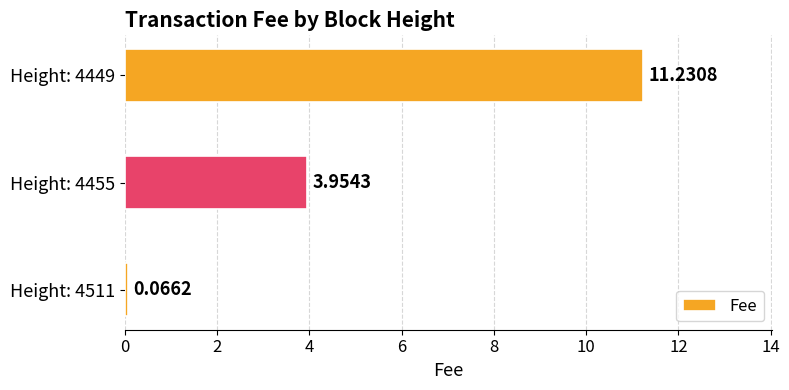

What is the sum of all values?

15.3